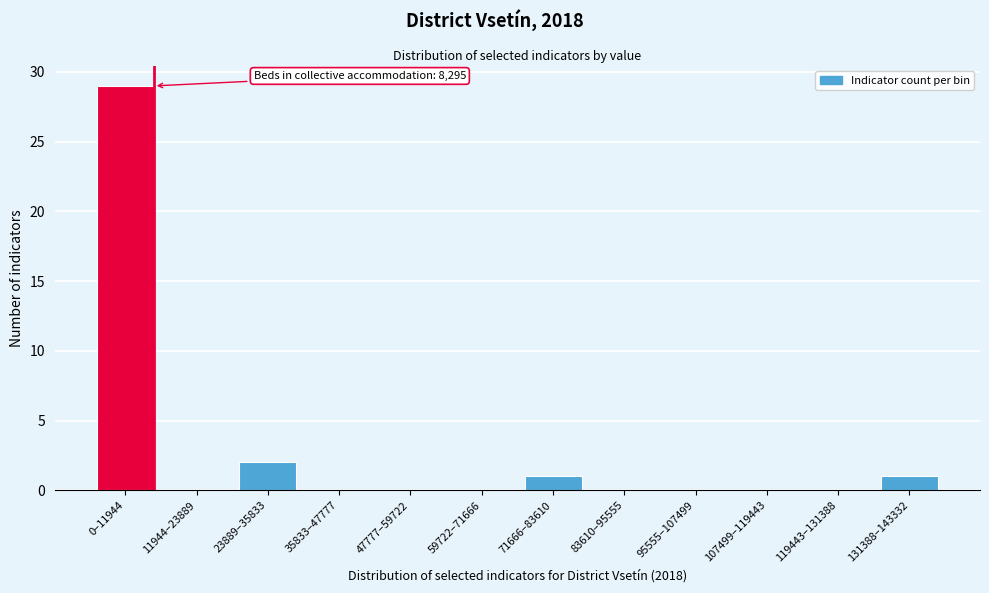

Reading left to right, transcribe all the data shown in this chart.

0–11944=29	11944–23889=0	23889–35833=2	35833–47777=0	47777–59722=0	59722–71666=0	71666–83610=1	83610–95555=0	95555–107499=0	107499–119443=0	119443–131388=0	131388–143332=1